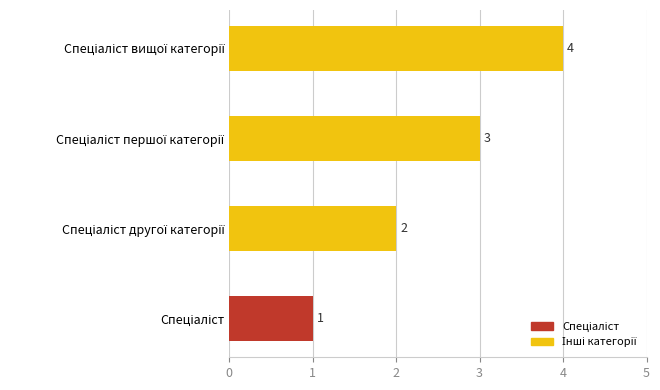

What is the smallest value displayed?

1